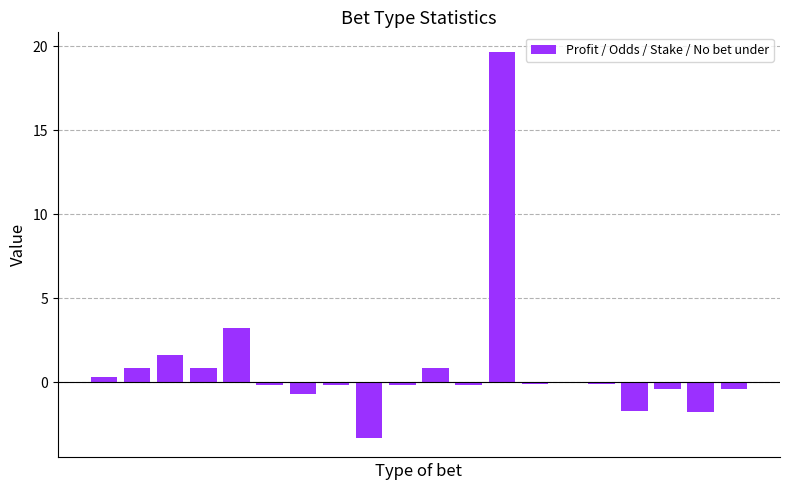

What is the greatest value displayed?

19.7